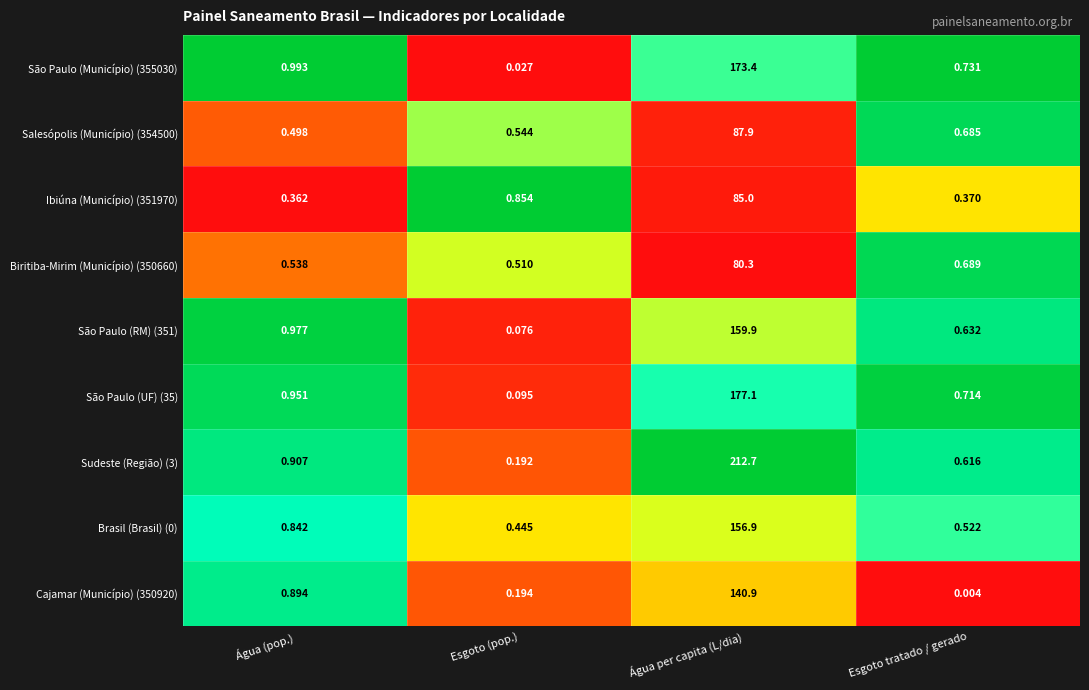

What is the difference between the Biritiba-Mirim (Município) (350660) values at 0 and 2?

79.8